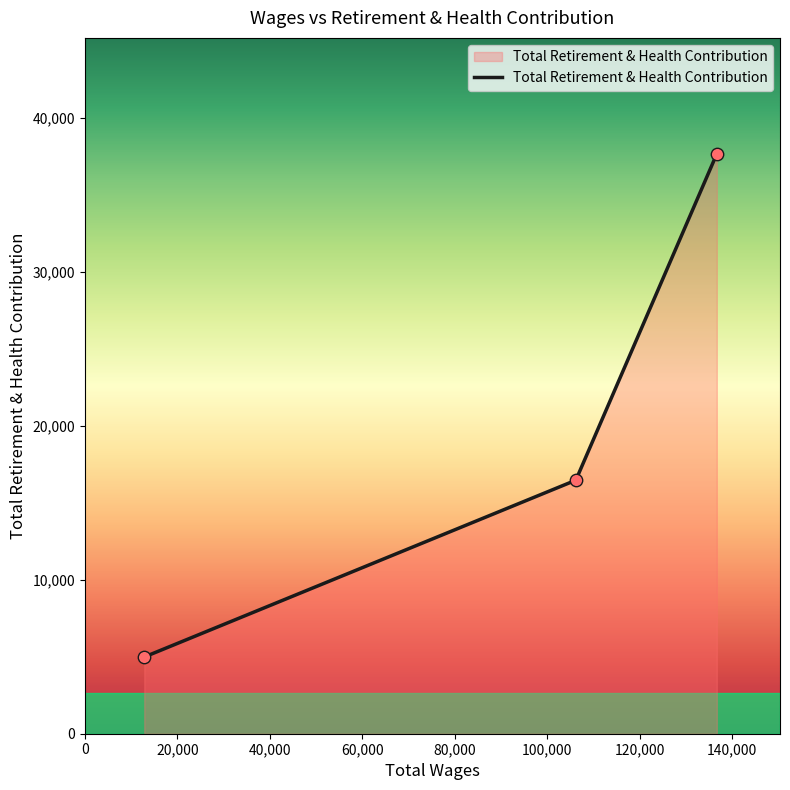

What is the smallest value displayed?

4983